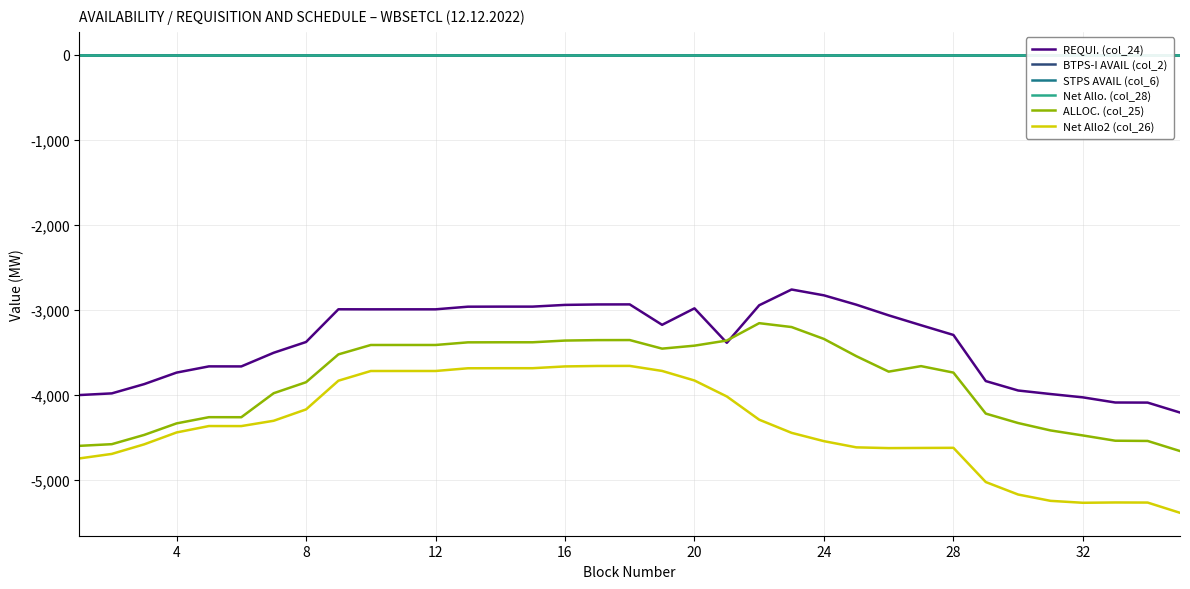

What is the lowest value of the ALLOC. (col_25) series?

-4662.6